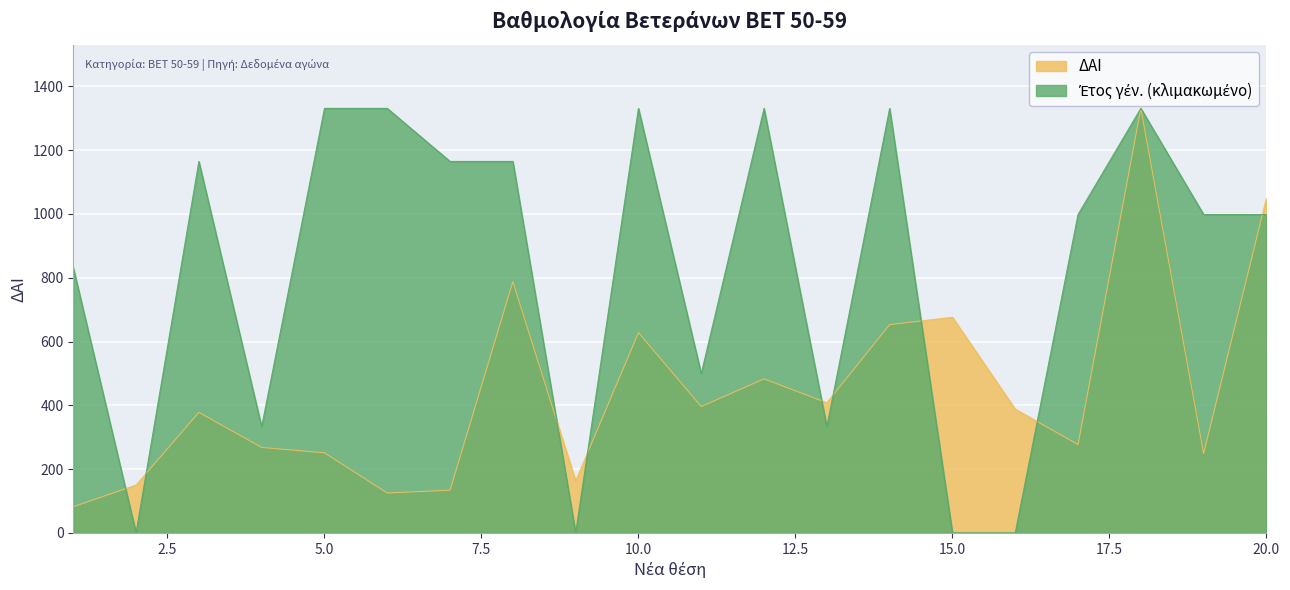

What is the difference between the maximum and minimum values in the DAI series?

1249.0